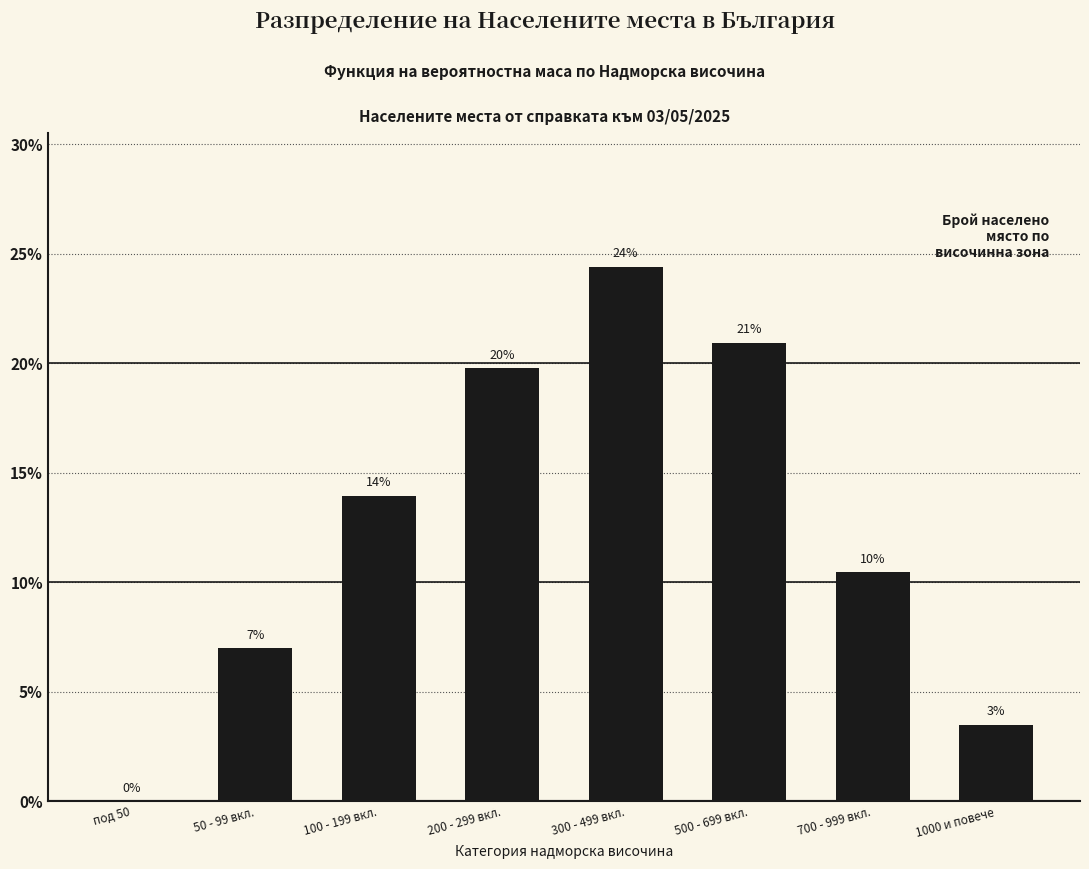

What is the approximate value at 500 - 699 вкл.?

20.9